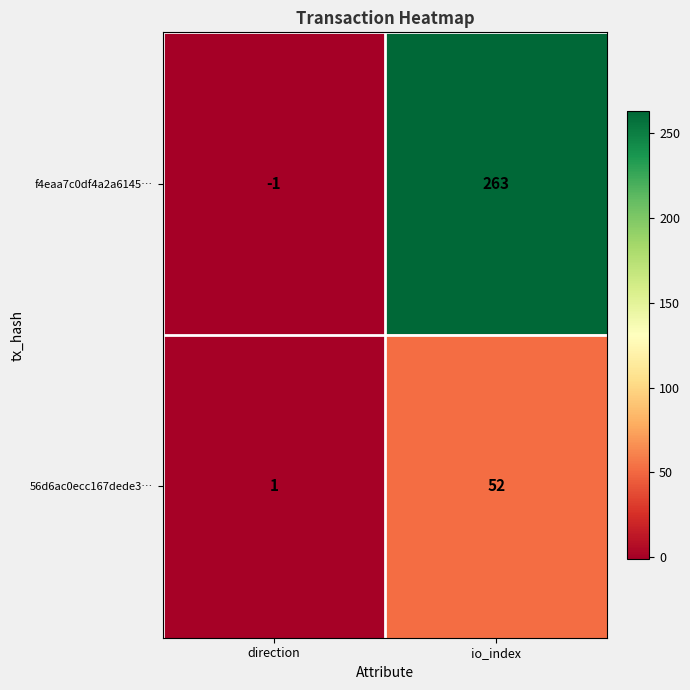

At which label is f4eaa7c0df4a2a6145… closest to 131?

direction